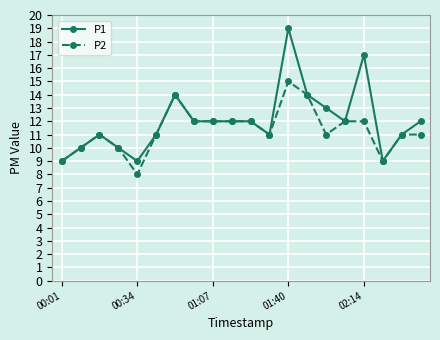

True or false: P1 has more than 1 points higher than both neighbors.

True